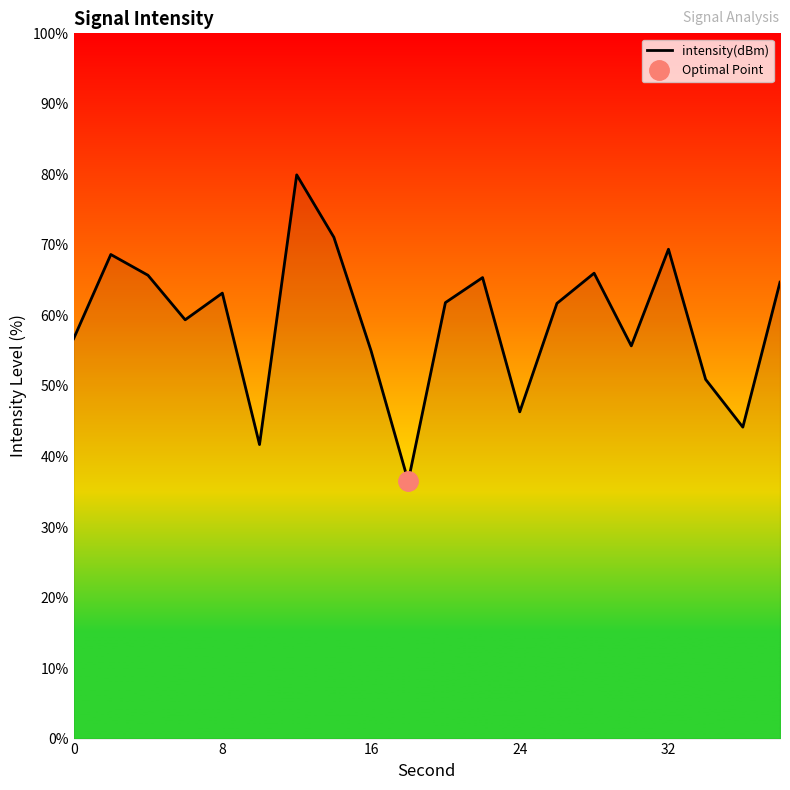

True or false: intensity(dBm) has a value of 63.2 at 8.

True